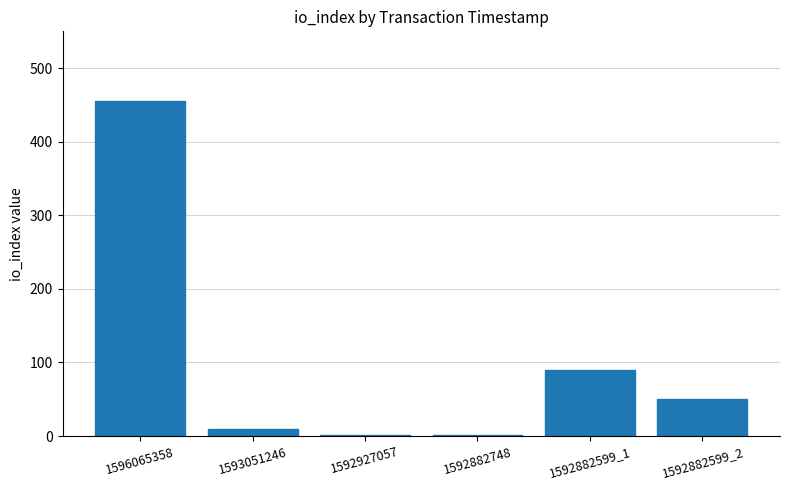

Approximately how many times larger is the value at 1596065358 compared to 1592882599_1?

5.1